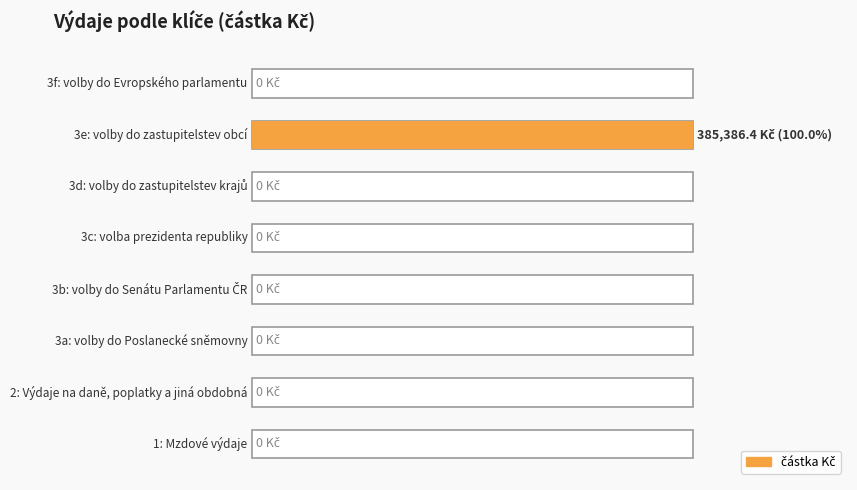

Reading left to right, list all the values displayed in this chart.

0.0	0.0	0.0	0.0	0.0	0.0	385386.4	0.0